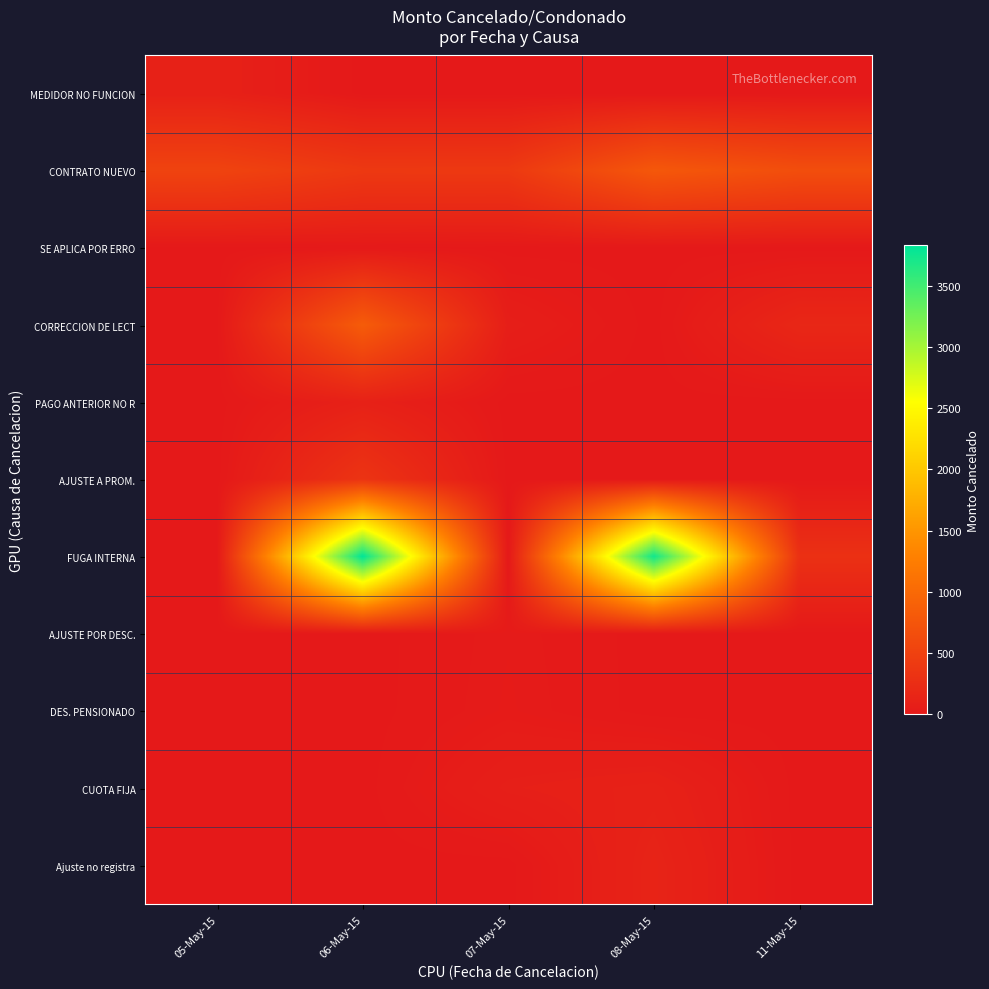

Which series has the largest total across all categories?

FUGA INTERNA